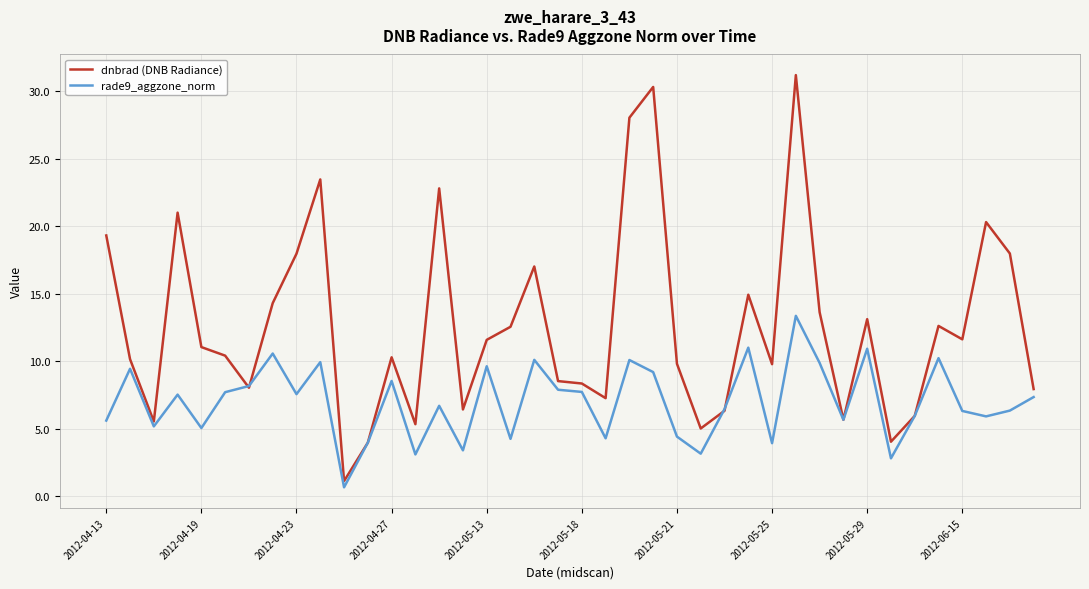

Rank the series by their maximum value, from highest to lowest.

dnbrad (DNB Radiance), rade9_aggzone_norm